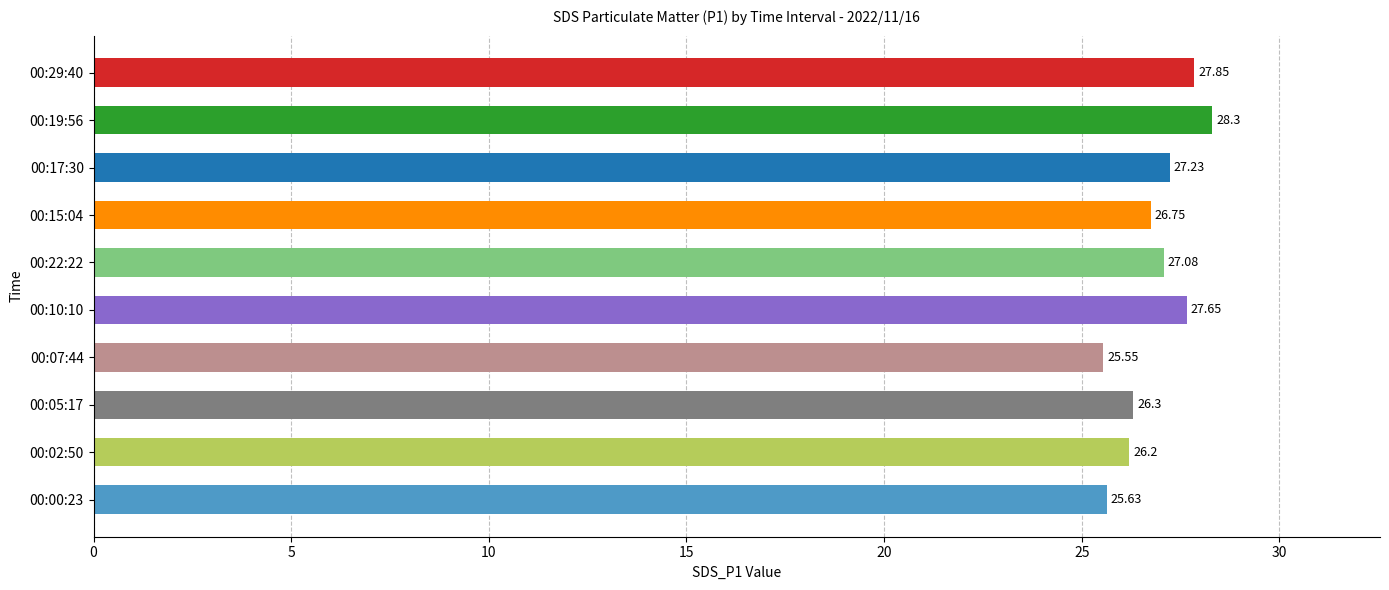

What is the greatest value displayed?

28.3